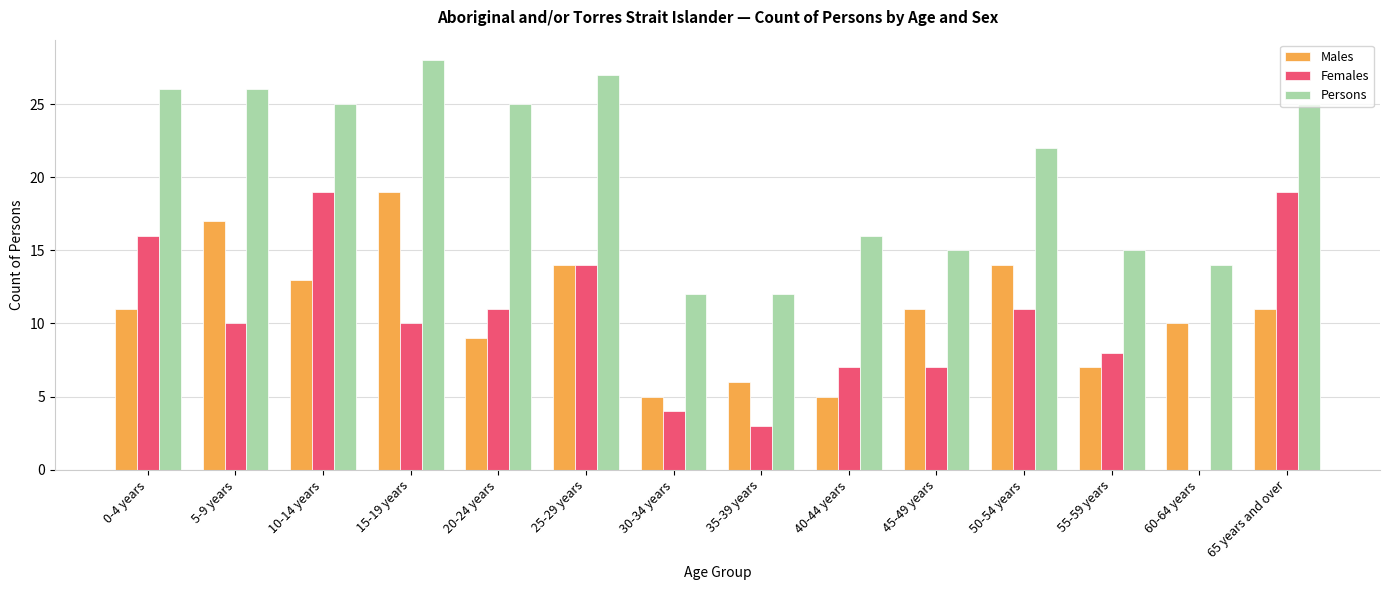

What is the average value of the Persons series?

21